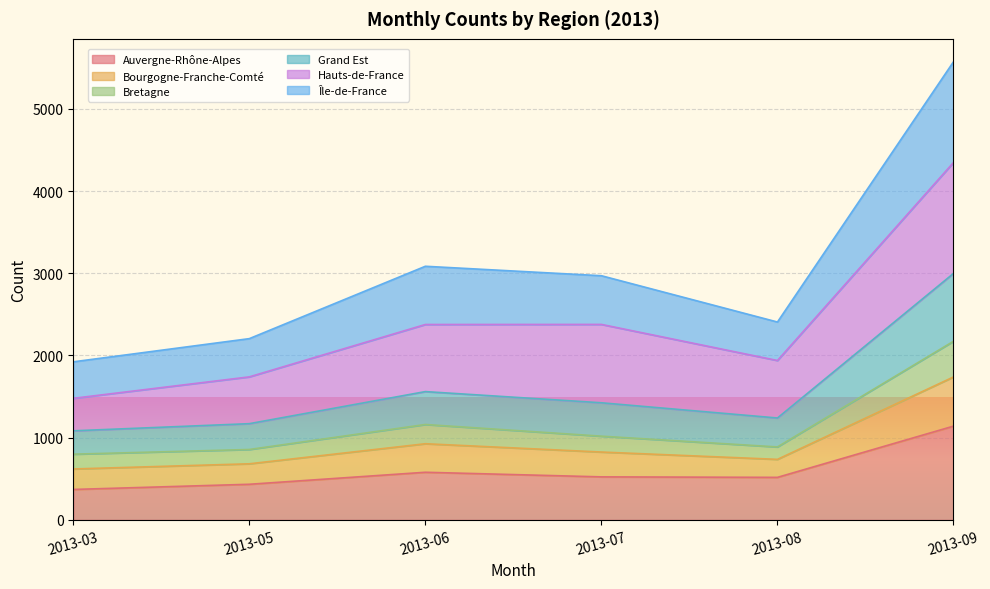

What is the lowest value of the Auvergne-Rhône-Alpes series?

371